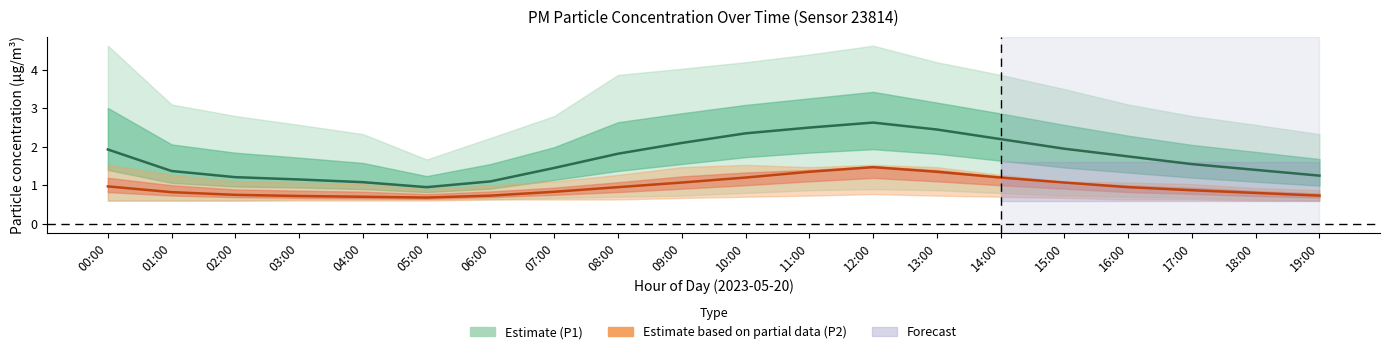

In P1 (Estimate), how many points are lower than both neighbors (excluding endpoints)?

1